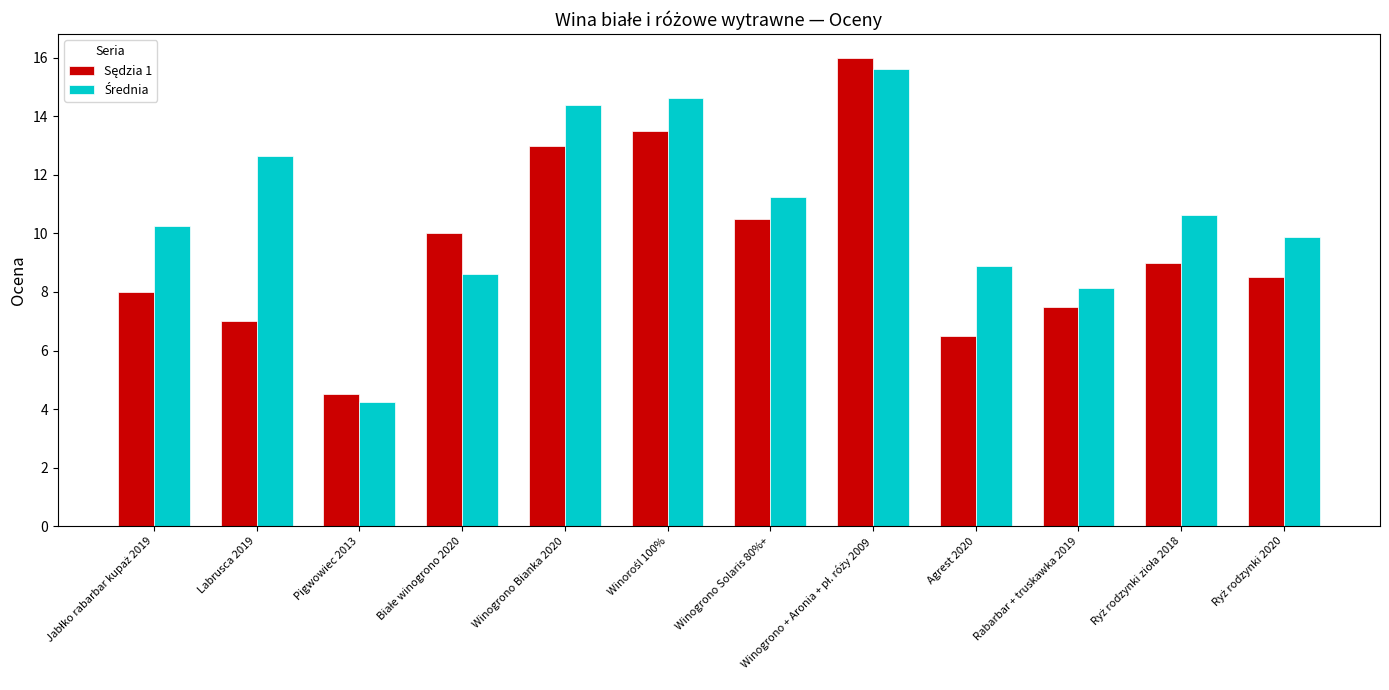

At how many categories does at least one series exceed 11?

5